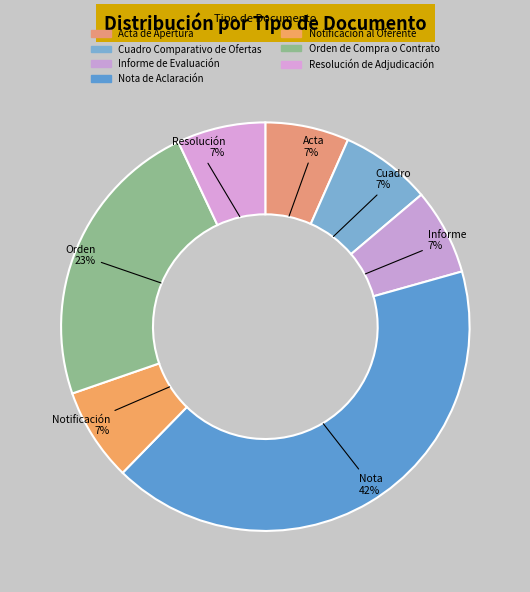

Does any single category account for the majority?

No